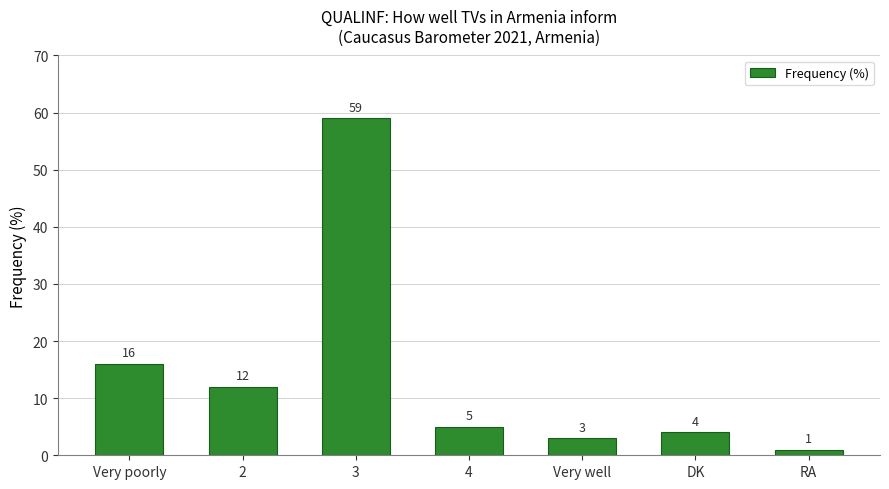

Is it true that the value at 2 is 12?

True